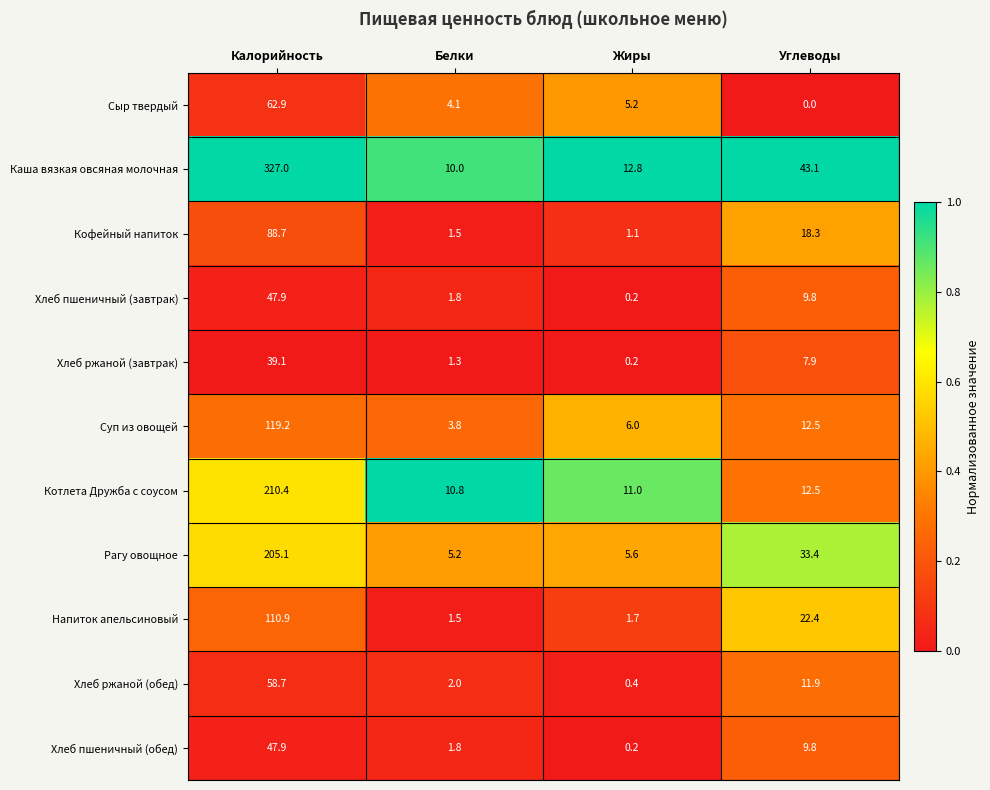

What is the sum of all Хлеб пшеничный (обед) values?

59.7